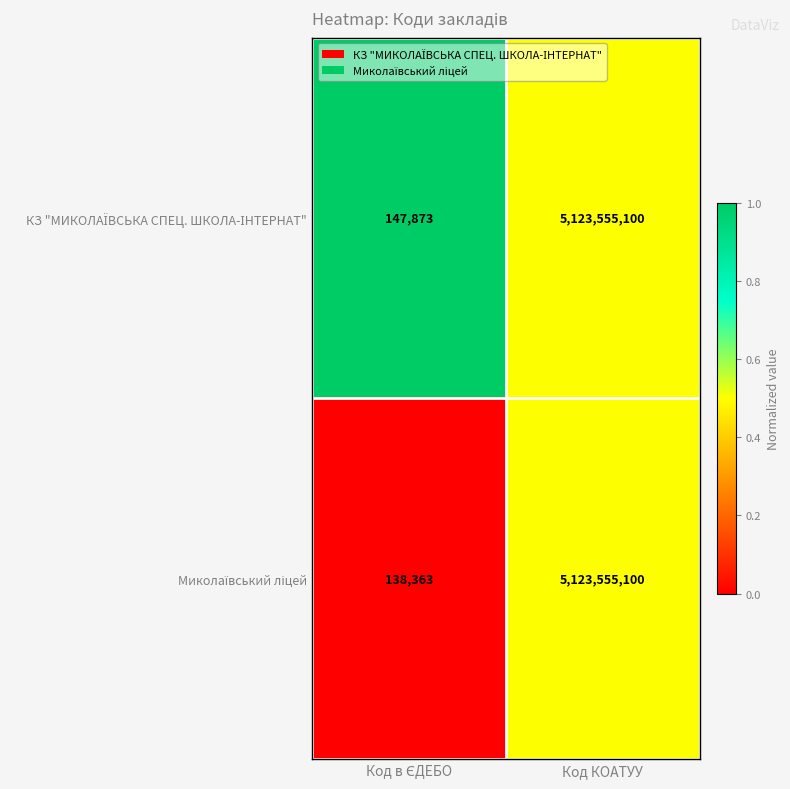

What is the total value across all series at Код КОАТУУ?

10247110200